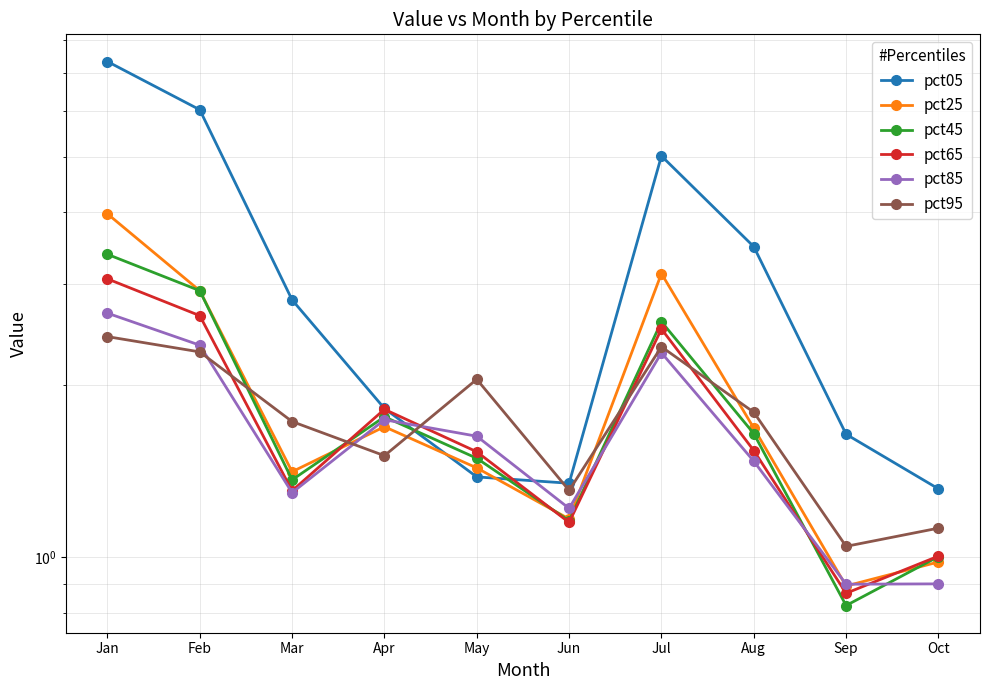

What are all the series names shown in the legend?

pct05, pct25, pct45, pct65, pct85, pct95